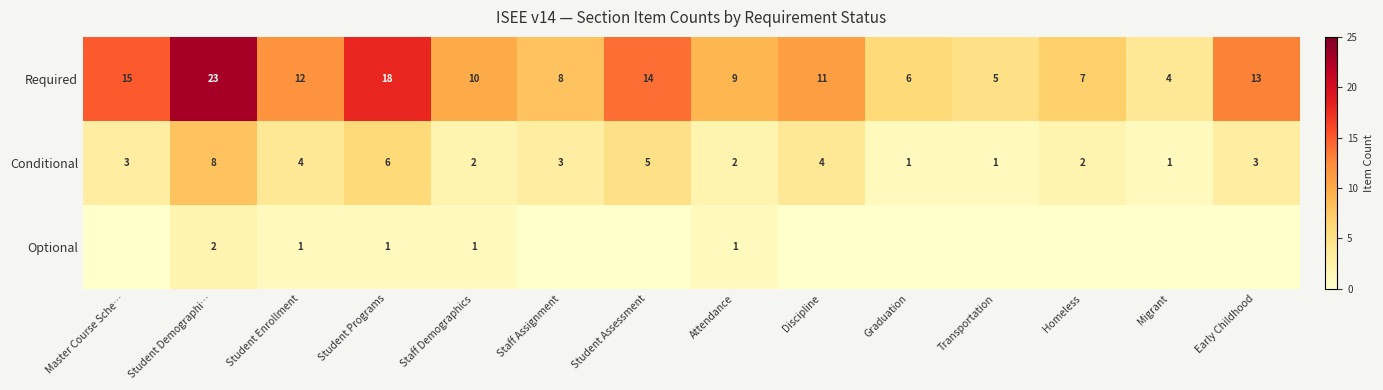

Where does the Required series first go above 11?

Master Course Sche…